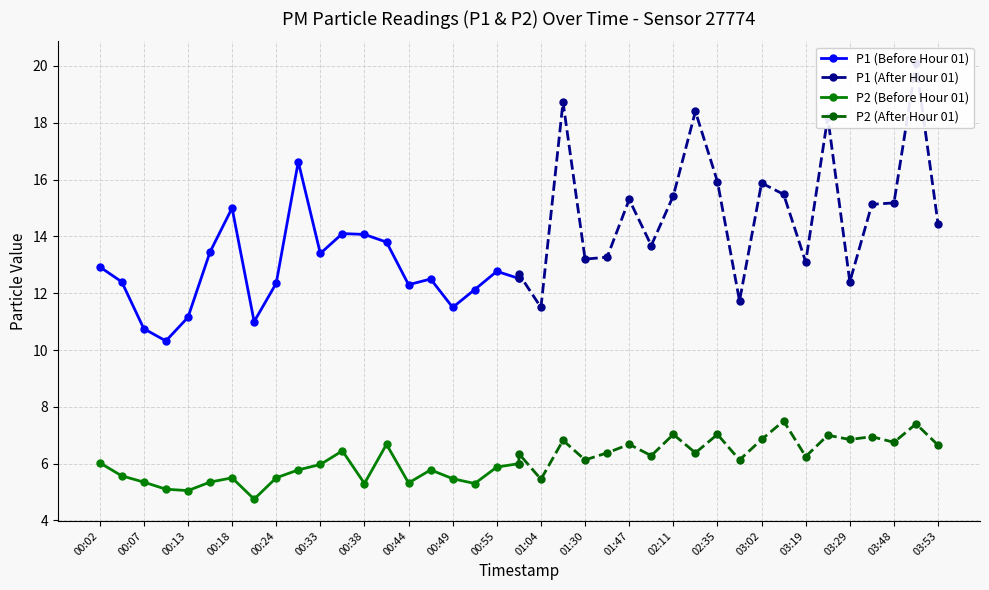

Where is the first local maximum for P1 (Before Hour 01)?

00:18